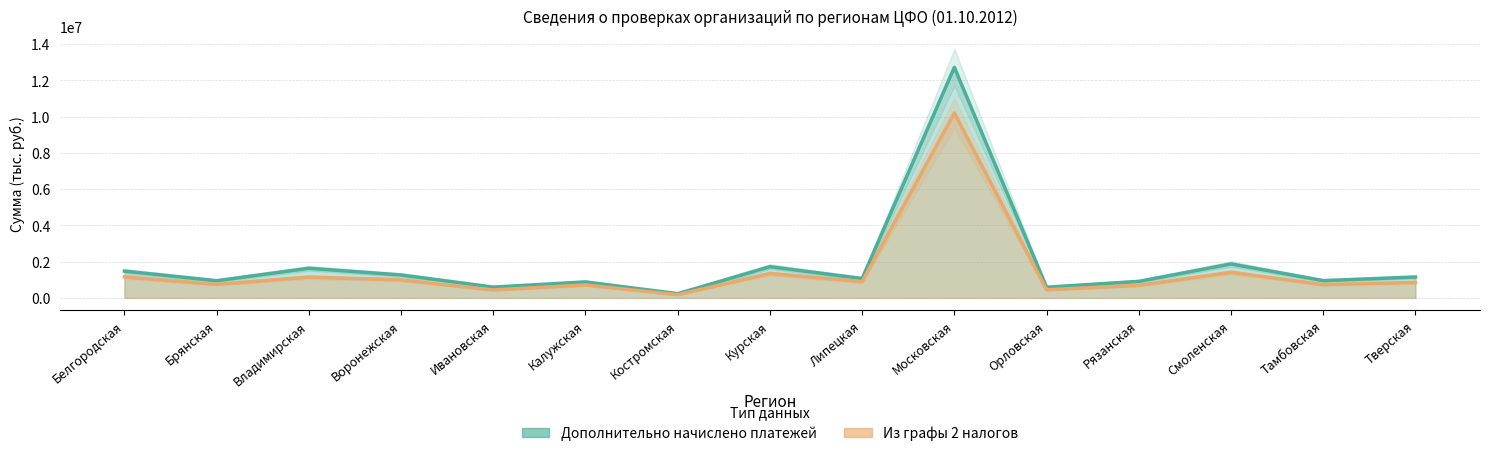

What is the label of the 11th point from the right?

Ивановская